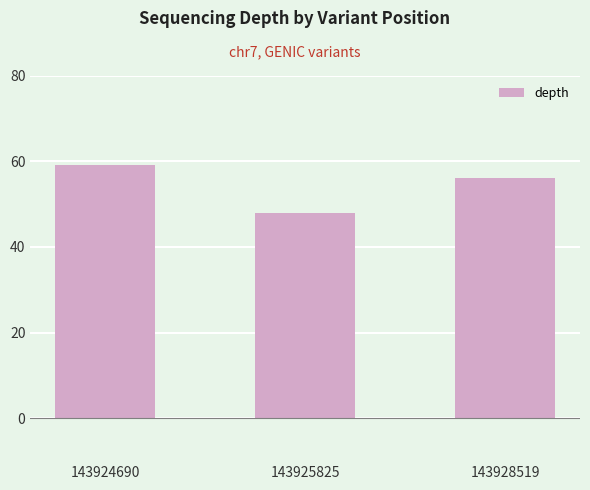

What is the change in value from 143924690 to 143928519?

-3